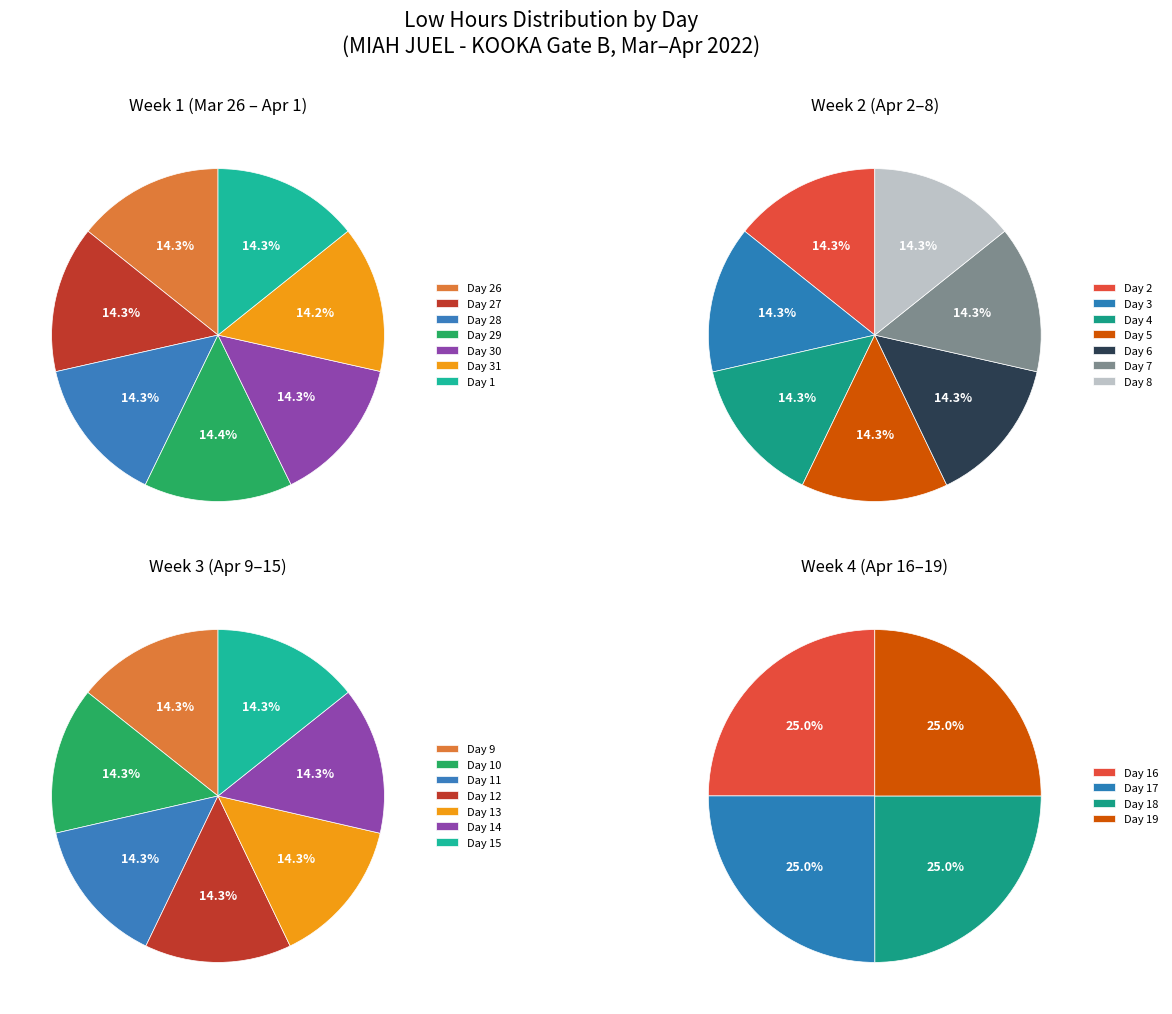

Is it true that 29 is 1% of the pie?

False